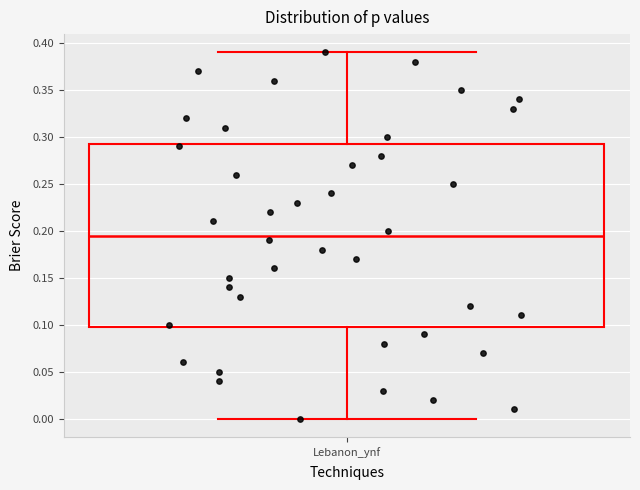

Read this box plot against the y-axis: the position of the median line, the range covered by the box, and the ends of both whiskers. The values are not printed on the chart, so give them approximately, as read against the axis.

median 0.195, box 0.100 to 0.295, whiskers 0.000 to 0.390